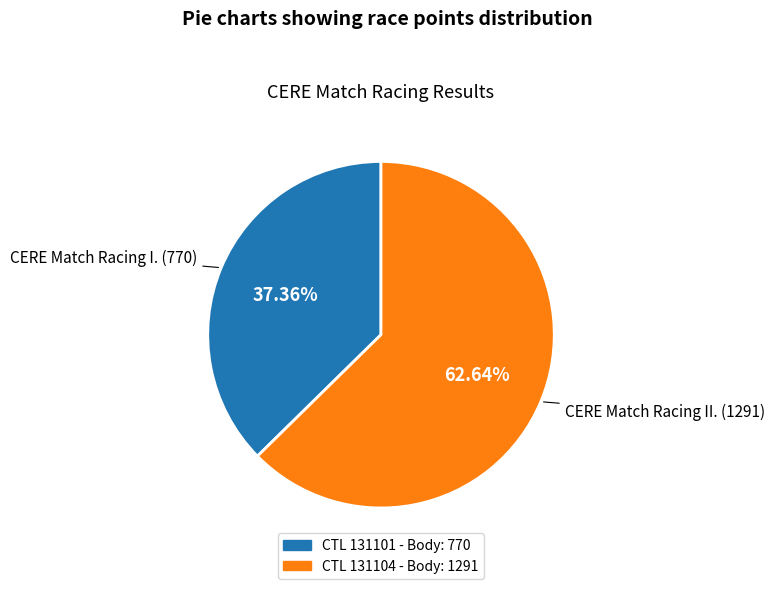

Does any single category account for the majority?

Yes